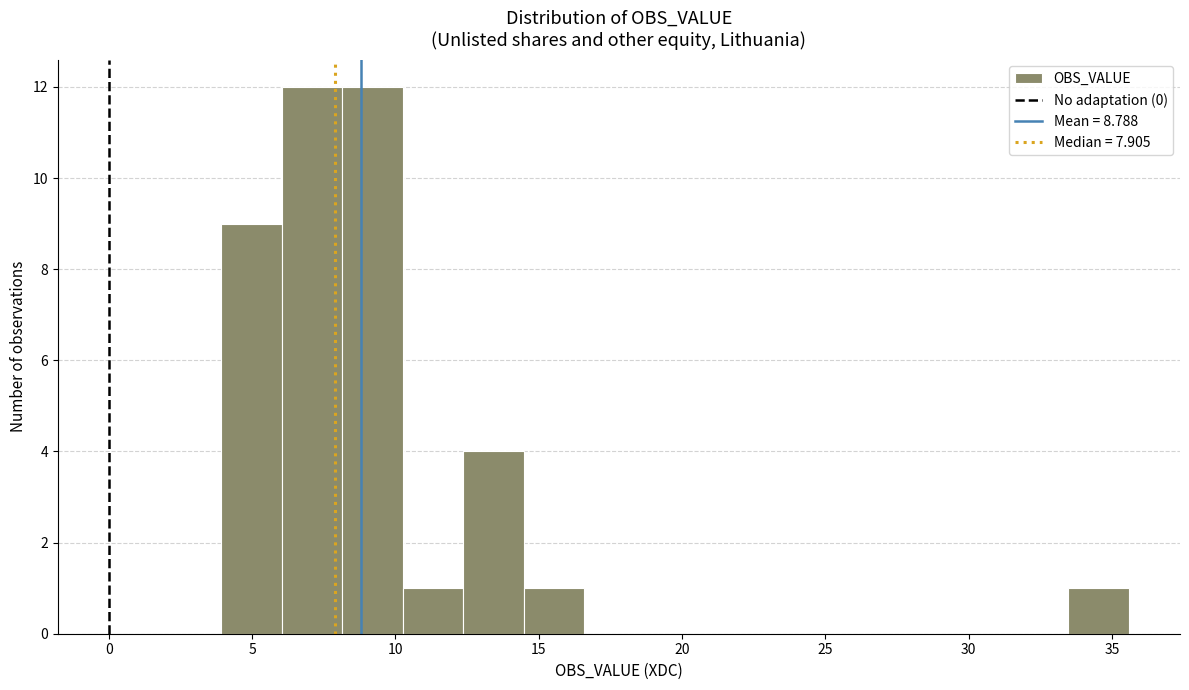

Reading left to right, list every bar in this chart as the range it spans on the x-axis followed by its height. Neither the bar edges nor the heights are printed on the chart, so give them approximately, as read against the axes.

4.0 to 6.0: 9
6.0 to 8.0: 12
8.0 to 10.5: 12
10.5 to 12.5: 1
12.5 to 14.5: 4
14.5 to 16.5: 1
16.5 to 18.5: 0
18.5 to 21.0: 0
21.0 to 23.0: 0
23.0 to 25.0: 0
25.0 to 27.0: 0
27.0 to 29.5: 0
29.5 to 31.5: 0
31.5 to 33.5: 0
33.5 to 35.5: 1